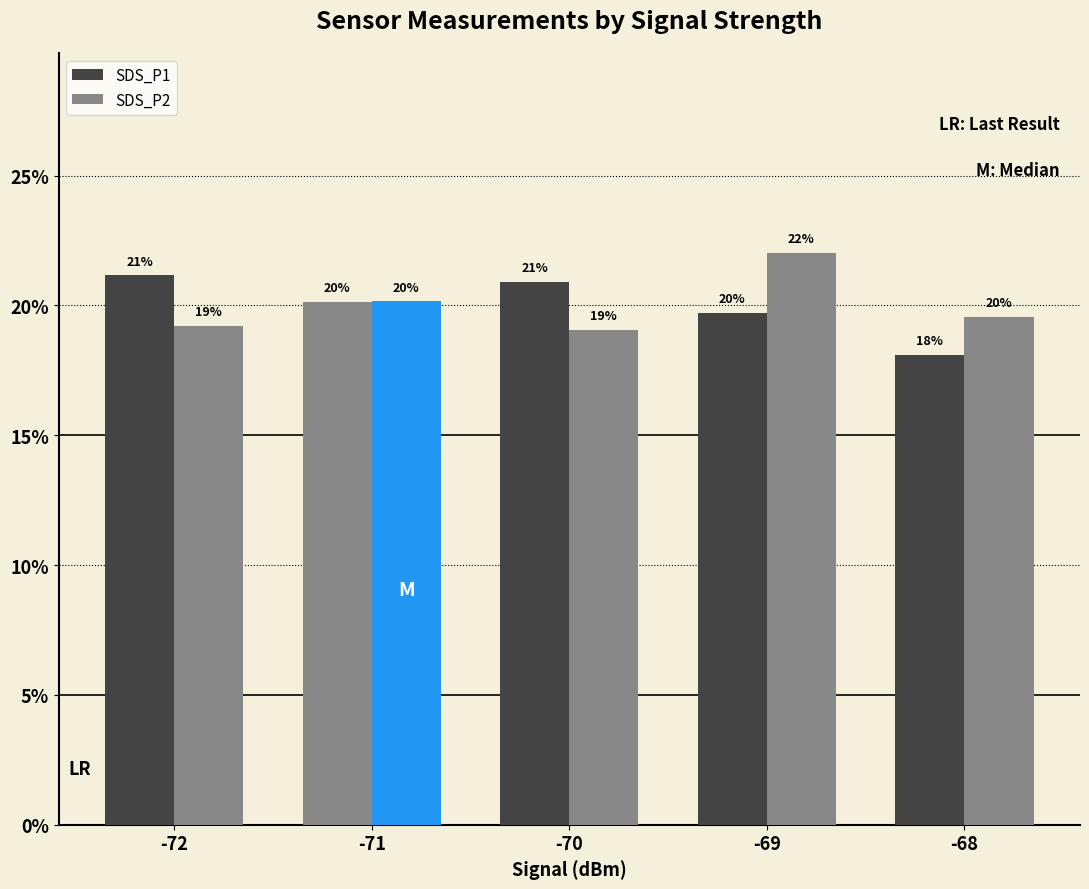

What is the total value across all series at -72?

0.4